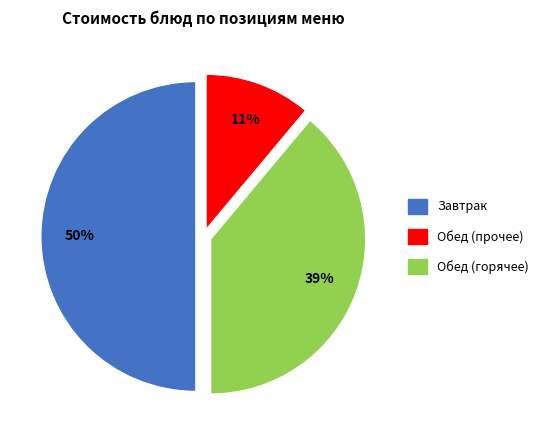

To the nearest percent, what is the average slice percentage?

33%